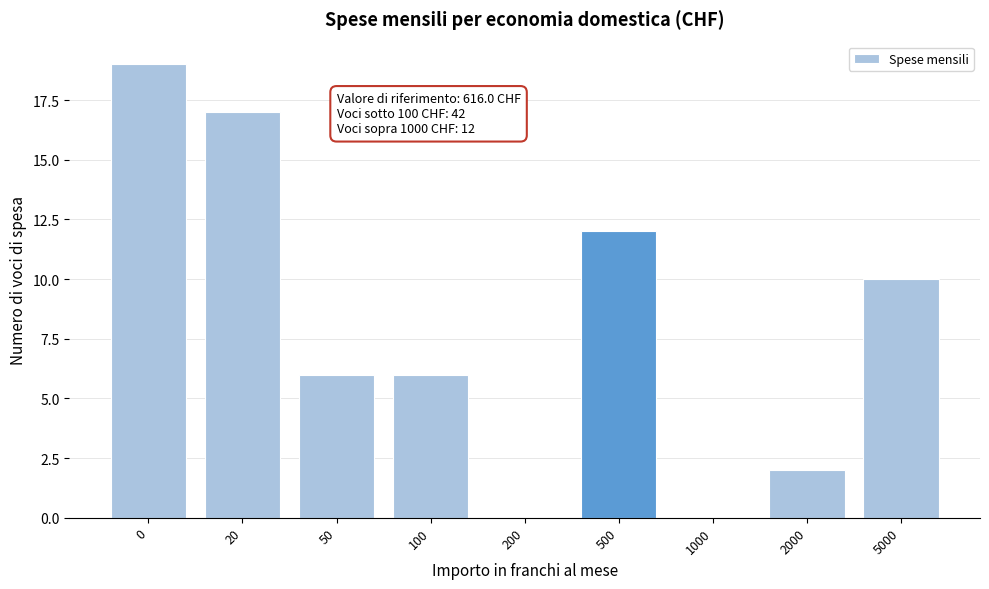

Reading left to right, extract all data points from this chart.

0=19	20=17	50=6	100=6	200=0	500=12	1000=0	2000=2	5000=10